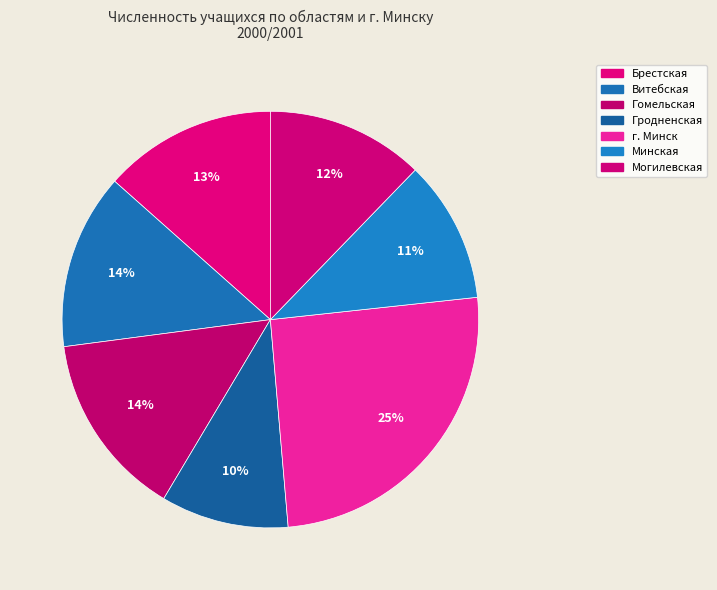

Approximately how many times larger is the value at Витебская compared to Гродненская?

1.4